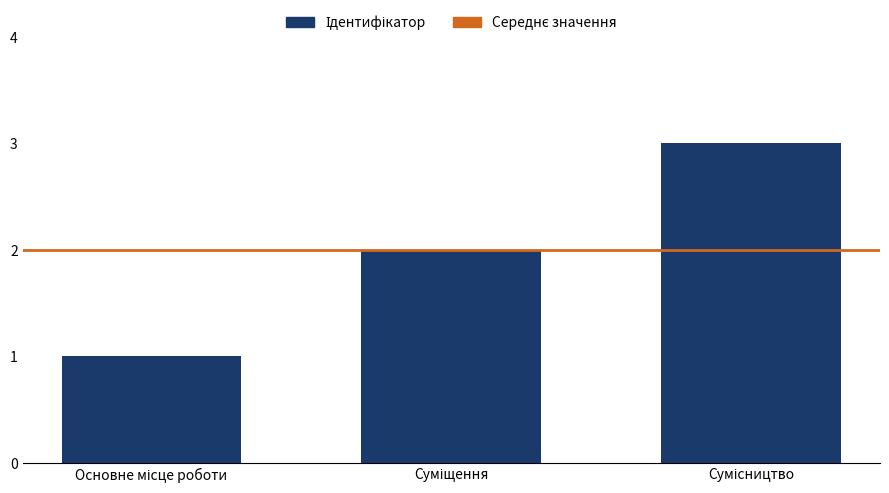

What is the greatest value displayed?

3